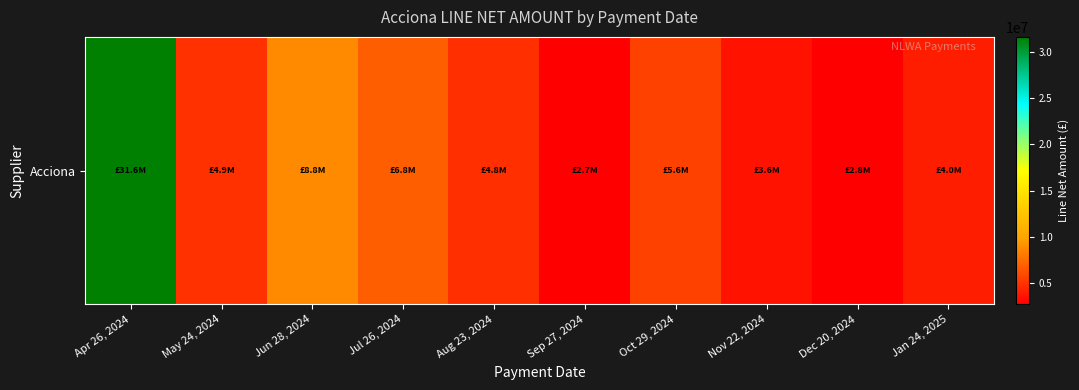

What is the difference between the values at Jan 24, 2025 and Jun 28, 2024?

4721381.4